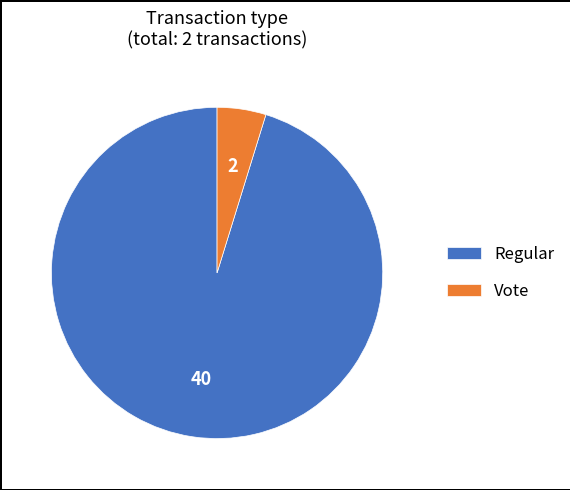

Is it true that Vote is 5% of the pie?

True